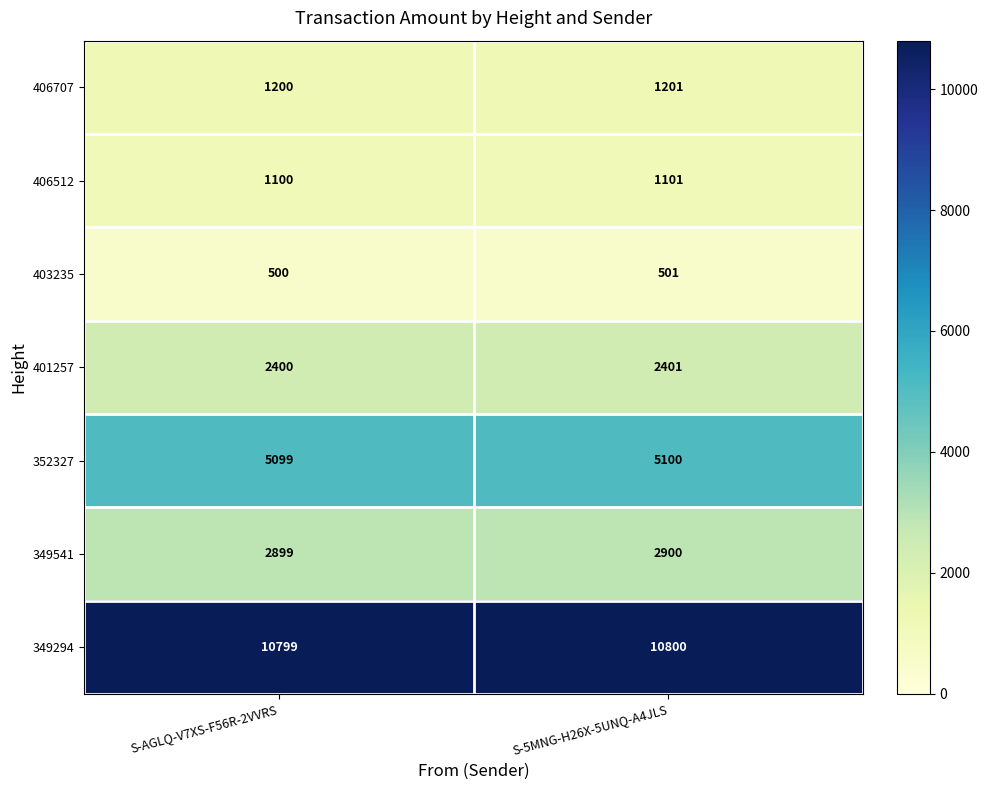

Reading right to left, list all the values displayed in this chart.

406707: S-5MNG-H26X-5UNQ-A4JLS=1201	S-AGLQ-V7XS-F56R-2VVRS=1200
406512: S-5MNG-H26X-5UNQ-A4JLS=1101	S-AGLQ-V7XS-F56R-2VVRS=1100
403235: S-5MNG-H26X-5UNQ-A4JLS=501	S-AGLQ-V7XS-F56R-2VVRS=500
401257: S-5MNG-H26X-5UNQ-A4JLS=2401	S-AGLQ-V7XS-F56R-2VVRS=2400
352327: S-5MNG-H26X-5UNQ-A4JLS=5100	S-AGLQ-V7XS-F56R-2VVRS=5099
349541: S-5MNG-H26X-5UNQ-A4JLS=2900	S-AGLQ-V7XS-F56R-2VVRS=2899
349294: S-5MNG-H26X-5UNQ-A4JLS=10800	S-AGLQ-V7XS-F56R-2VVRS=10799